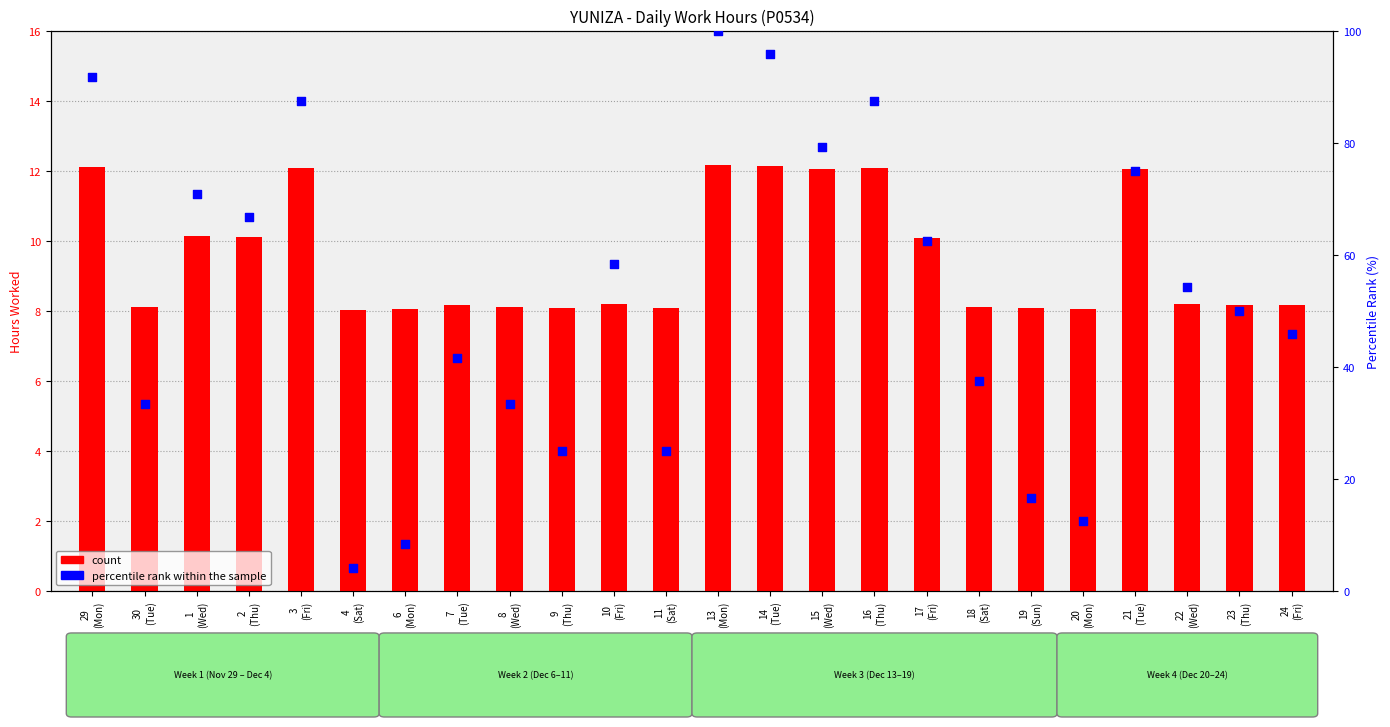

Which series contains the highest Y value?

percentile rank within the sample